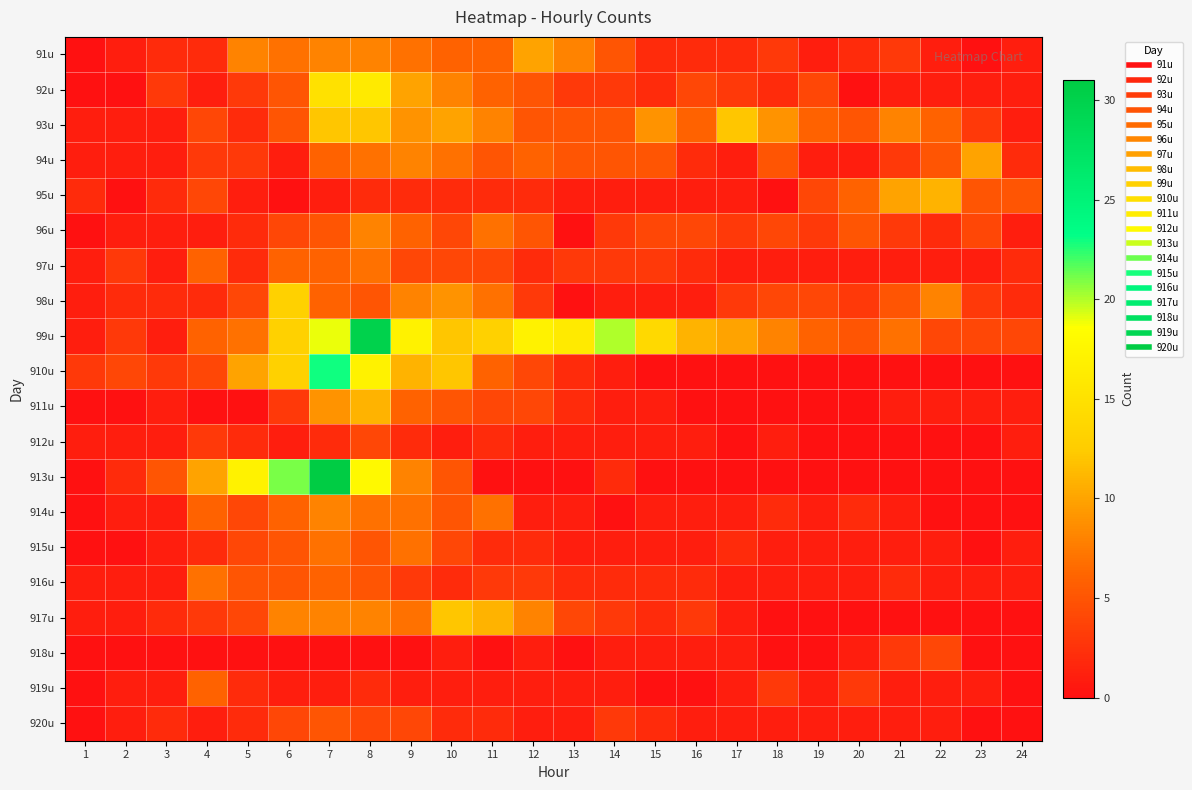

Reading left to right, extract all data points from this chart.

91u: 1=0	2=1	3=2	4=2	5=8	6=7	7=8	8=8	9=7	10=6	11=6	12=10	13=8	14=5	15=2	16=2	17=2	18=3	19=1	20=2	21=3	22=1	23=0	24=1
92u: 1=0	2=0	3=3	4=1	5=3	6=5	7=15	8=16	9=10	10=8	11=6	12=5	13=3	14=3	15=2	16=4	17=3	18=2	19=4	20=0	21=1	22=1	23=1	24=1
93u: 1=1	2=1	3=1	4=4	5=2	6=5	7=12	8=12	9=9	10=10	11=8	12=5	13=5	14=5	15=9	16=6	17=12	18=9	19=6	20=5	21=8	22=6	23=3	24=1
94u: 1=1	2=1	3=1	4=3	5=3	6=1	7=6	8=7	9=8	10=7	11=5	12=6	13=5	14=5	15=5	16=2	17=1	18=5	19=1	20=1	21=3	22=5	23=10	24=2
95u: 1=2	2=0	3=2	4=4	5=1	6=0	7=1	8=2	9=2	10=2	11=2	12=2	13=1	14=1	15=1	16=1	17=1	18=0	19=4	20=6	21=10	22=11	23=5	24=5
96u: 1=0	2=1	3=1	4=1	5=2	6=4	7=5	8=8	9=6	10=4	11=7	12=5	13=0	14=3	15=4	16=4	17=3	18=4	19=3	20=5	21=3	22=2	23=4	24=1
97u: 1=1	2=3	3=1	4=6	5=2	6=6	7=6	8=7	9=4	10=4	11=4	12=2	13=3	14=3	15=3	16=2	17=1	18=1	19=1	20=1	21=1	22=1	23=1	24=2
98u: 1=1	2=2	3=2	4=2	5=4	6=13	7=6	8=5	9=8	10=9	11=7	12=3	13=0	14=1	15=1	16=1	17=3	18=4	19=4	20=3	21=5	22=8	23=3	24=2
99u: 1=1	2=3	3=1	4=6	5=7	6=13	7=19	8=30	9=17	10=12	11=13	12=17	13=16	14=20	15=14	16=11	17=10	18=8	19=6	20=5	21=7	22=4	23=4	24=4
910u: 1=3	2=4	3=3	4=4	5=10	6=13	7=23	8=17	9=11	10=12	11=6	12=4	13=2	14=1	15=0	16=0	17=0	18=0	19=0	20=0	21=0	22=0	23=0	24=0
911u: 1=0	2=0	3=1	4=0	5=0	6=3	7=9	8=11	9=6	10=5	11=4	12=4	13=2	14=1	15=1	16=0	17=0	18=0	19=0	20=0	21=1	22=1	23=1	24=1
912u: 1=1	2=1	3=1	4=3	5=2	6=1	7=2	8=4	9=2	10=1	11=2	12=1	13=1	14=1	15=1	16=1	17=0	18=1	19=0	20=0	21=0	22=0	23=0	24=1
913u: 1=0	2=2	3=5	4=10	5=17	6=21	7=31	8=18	9=8	10=5	11=0	12=0	13=0	14=2	15=0	16=0	17=0	18=0	19=0	20=0	21=0	22=0	23=0	24=0
914u: 1=0	2=1	3=1	4=6	5=4	6=6	7=8	8=7	9=7	10=5	11=7	12=1	13=1	14=0	15=1	16=1	17=1	18=2	19=1	20=2	21=1	22=0	23=0	24=0
915u: 1=0	2=0	3=1	4=2	5=4	6=5	7=7	8=5	9=7	10=4	11=2	12=2	13=1	14=1	15=1	16=1	17=2	18=1	19=1	20=1	21=1	22=1	23=0	24=1
916u: 1=1	2=1	3=1	4=7	5=5	6=5	7=6	8=5	9=3	10=2	11=3	12=3	13=2	14=2	15=2	16=2	17=1	18=1	19=1	20=1	21=2	22=1	23=1	24=1
917u: 1=1	2=1	3=2	4=3	5=4	6=8	7=8	8=8	9=7	10=12	11=11	12=8	13=4	14=3	15=2	16=3	17=1	18=0	19=0	20=0	21=0	22=0	23=0	24=0
918u: 1=0	2=0	3=0	4=0	5=0	6=0	7=0	8=0	9=0	10=1	11=0	12=1	13=0	14=1	15=1	16=1	17=1	18=0	19=0	20=1	21=3	22=4	23=0	24=0
919u: 1=0	2=1	3=1	4=6	5=2	6=1	7=1	8=2	9=1	10=1	11=1	12=1	13=1	14=1	15=0	16=0	17=1	18=3	19=1	20=3	21=1	22=1	23=1	24=0
920u: 1=0	2=1	3=2	4=1	5=2	6=4	7=5	8=4	9=4	10=2	11=2	12=1	13=1	14=3	15=2	16=1	17=1	18=1	19=1	20=1	21=1	22=1	23=0	24=0